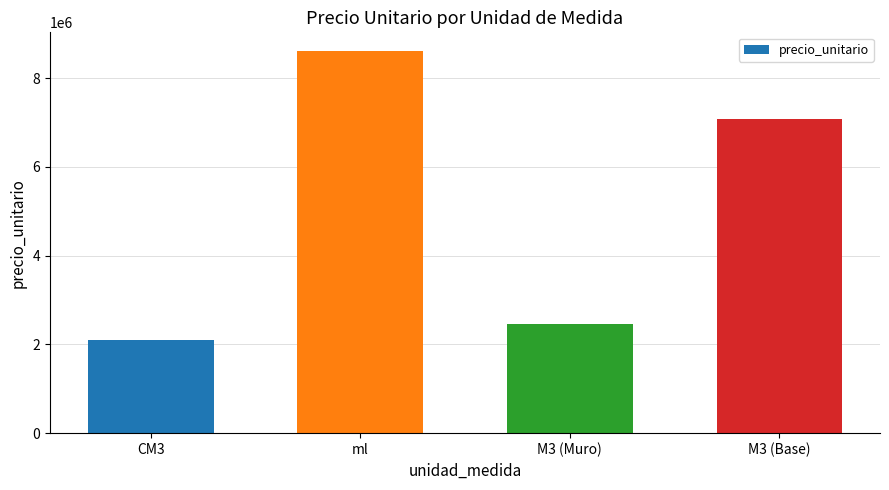

Which has a higher value, ml or M3 (Muro)?

ml